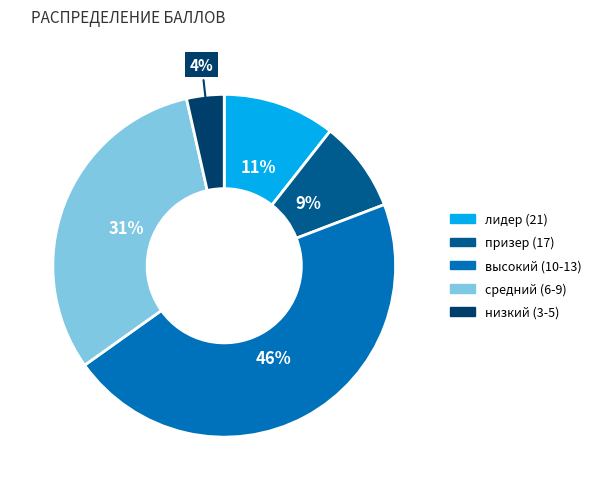

To the nearest percent, what is the average slice percentage?

20%